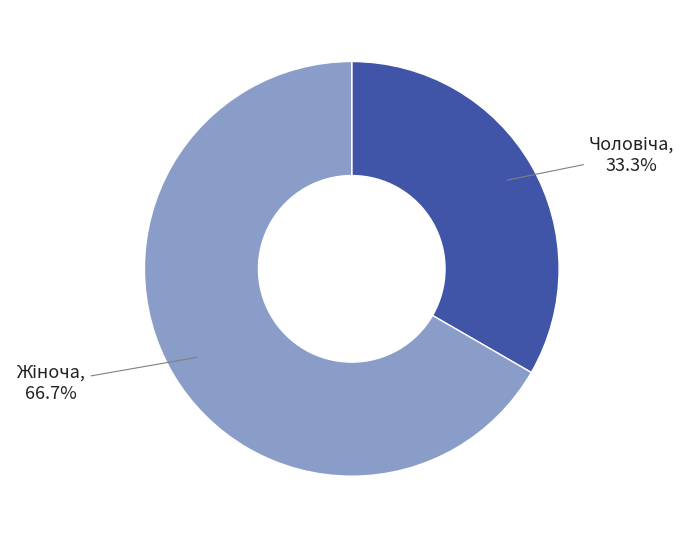

Does any single category account for the majority?

Yes